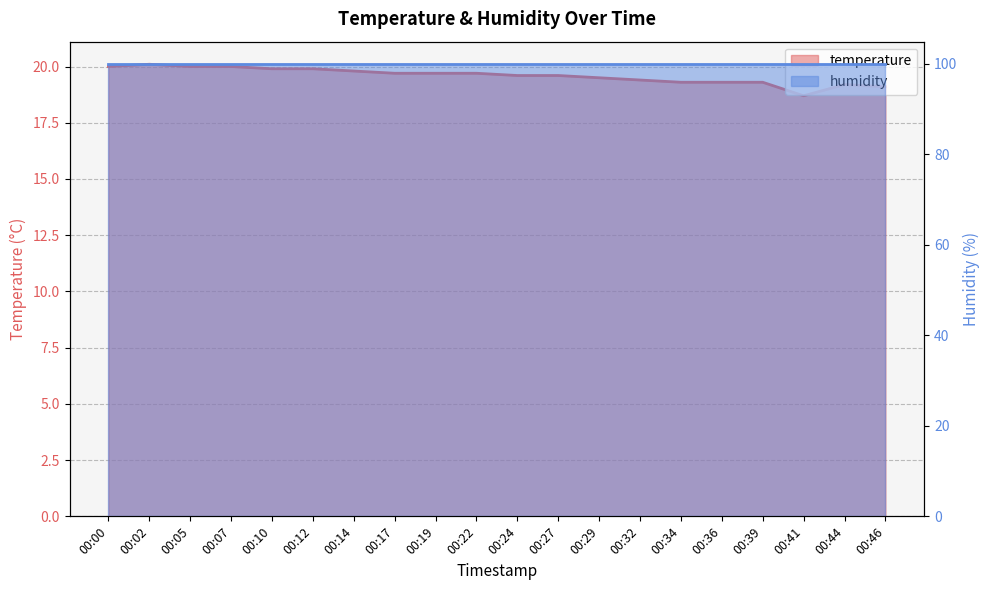

List the labels in order of value, largest first.

00:02, 00:00, 00:05, 00:07, 00:10, 00:12, 00:14, 00:17, 00:19, 00:22, 00:24, 00:27, 00:29, 00:32, 00:34, 00:36, 00:39, 00:44, 00:46, 00:41